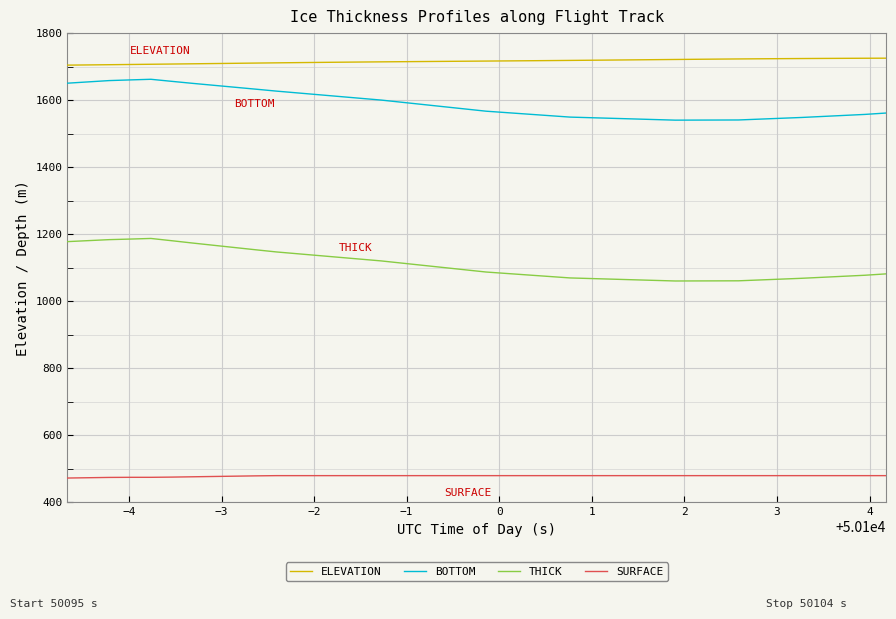

How many lines are shown in the chart?

4